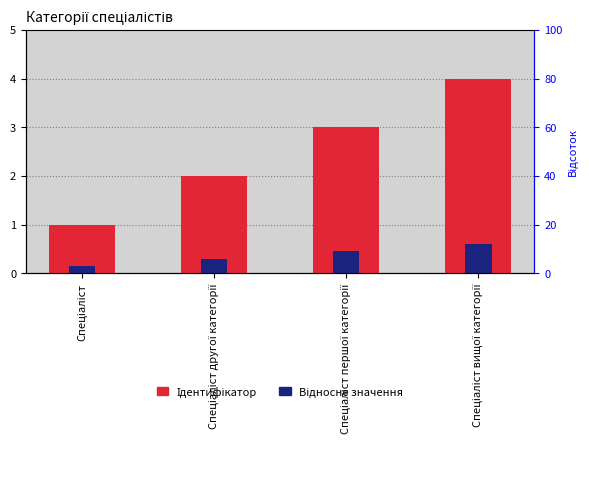

Reading left to right, transcribe all the data shown in this chart.

Ідентифікатор: Спеціаліст=1.0	Спеціаліст другої категорії=2.0	Спеціаліст першої категорії=3.0	Спеціаліст вищої категорії=4.0
Відносне значення: Спеціаліст=0.1	Спеціаліст другої категорії=0.3	Спеціаліст першої категорії=0.4	Спеціаліст вищої категорії=0.6